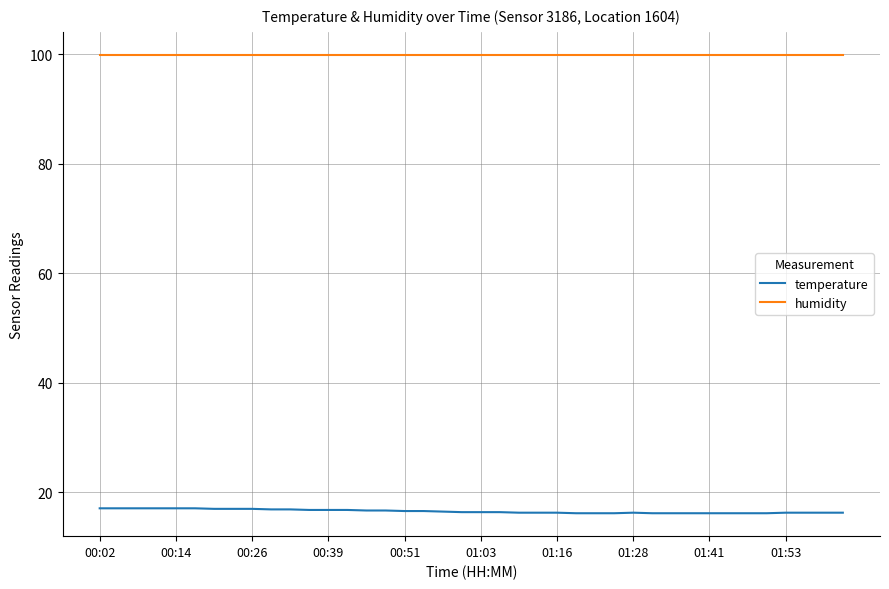

True or false: temperature and humidity intersect in this chart.

False